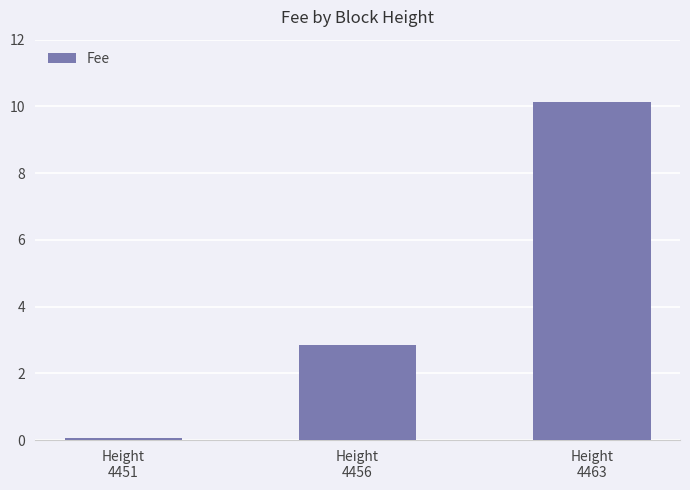

How many bars are there in total?

3